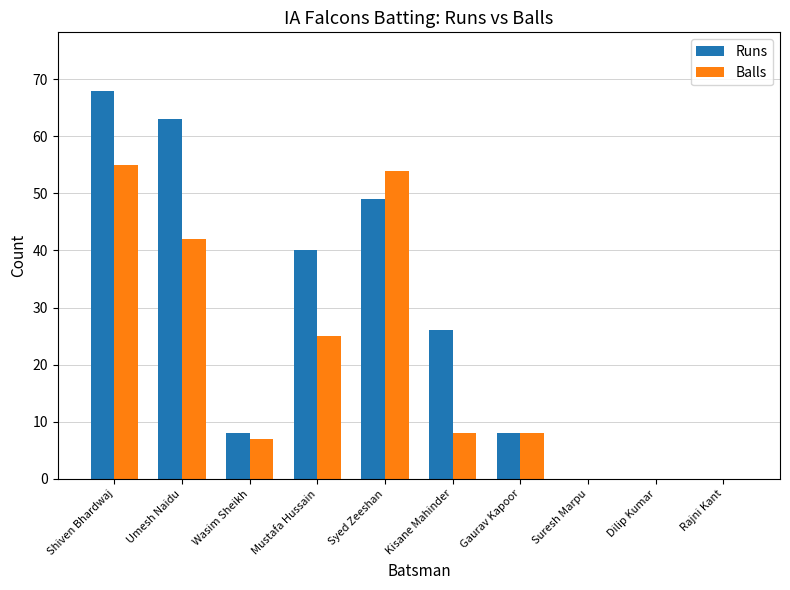

What is the approximate value of Runs at Syed Zeeshan?

49